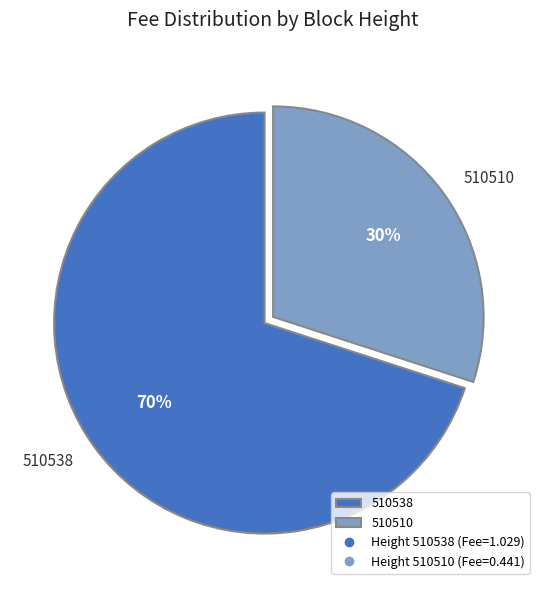

To the nearest percent, what is the combined percentage of 510510 and 510538?

100%